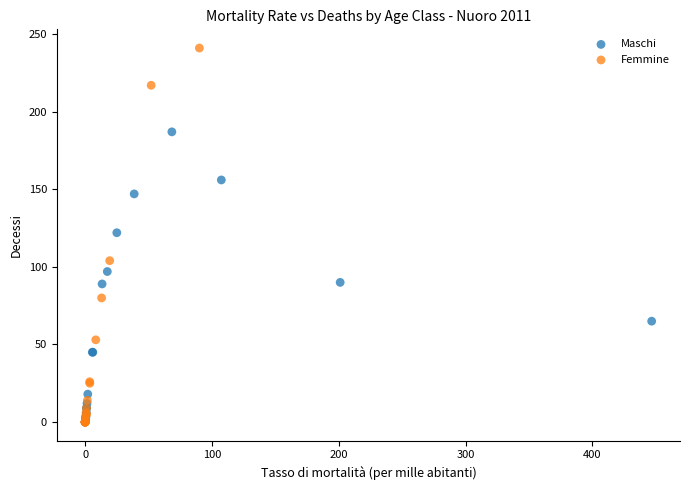

What are all the series names shown in the legend?

Maschi, Femmine